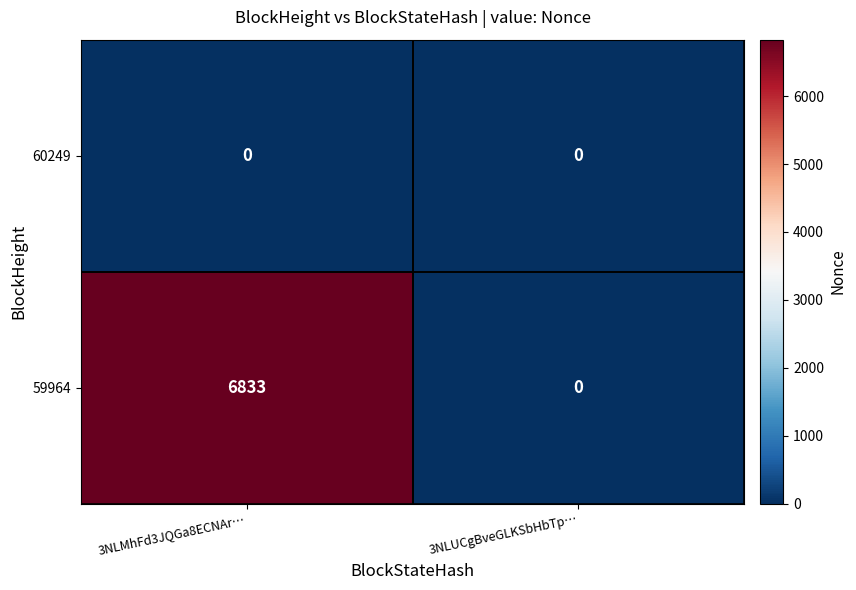

Which series changed the most between 3NLMhFd3JQGa8ECNAr… and 3NLUCgBveGLKSbHbTp…?

59964